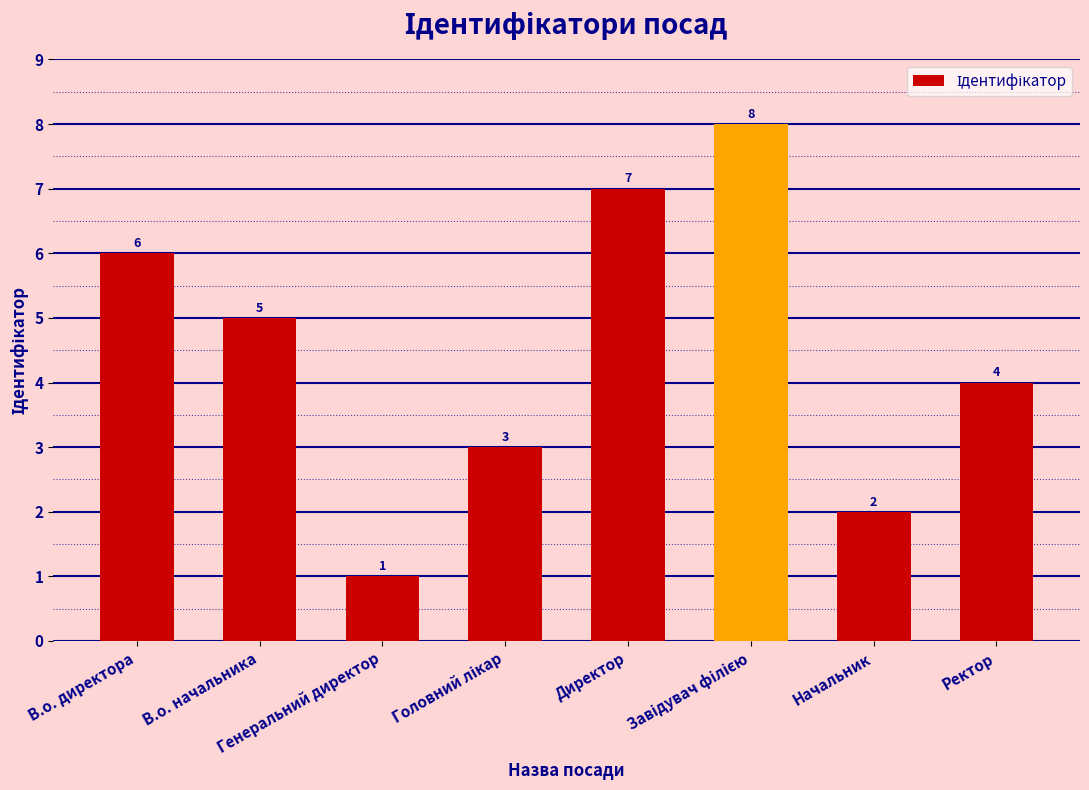

What is the value of the 3rd bar from the left?

1